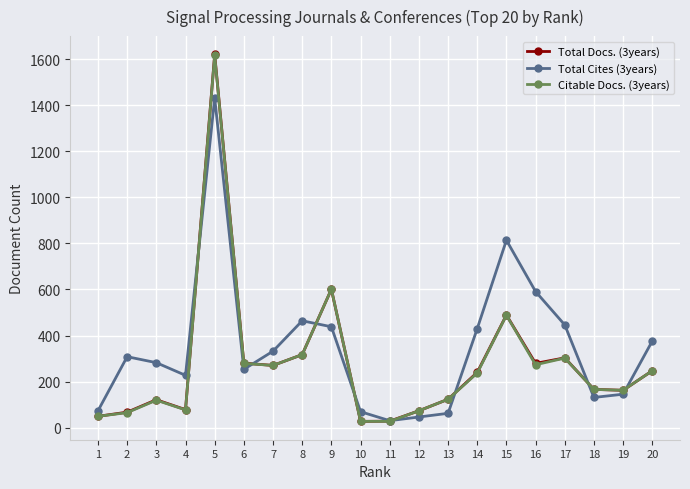

At which category does Citable Docs. (3years) reach its first local valley?

4